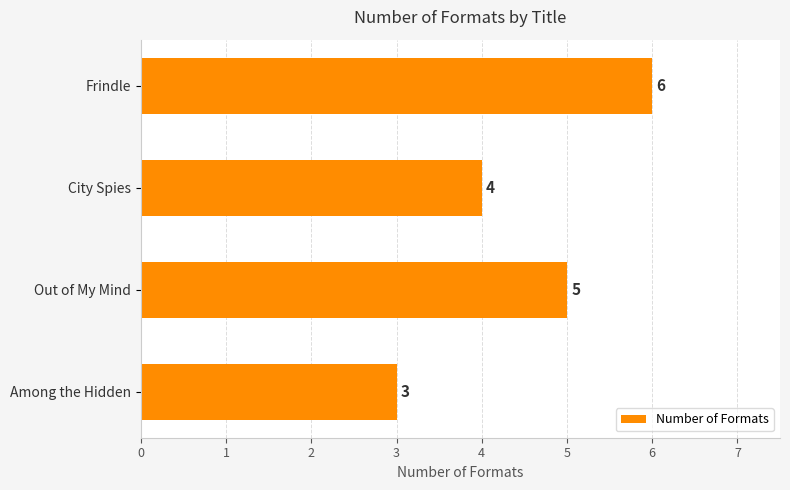

The value at City Spies is 5. True or false?

False